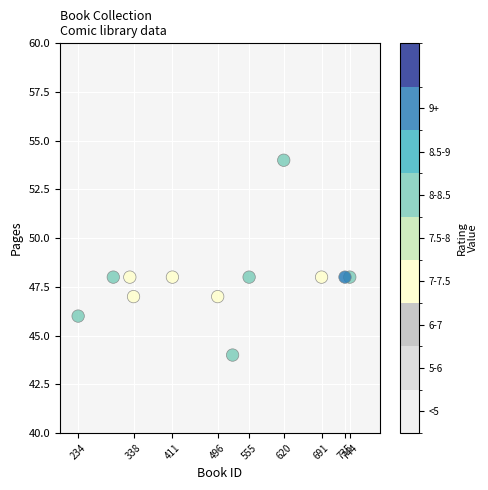

What is the average X value?

498